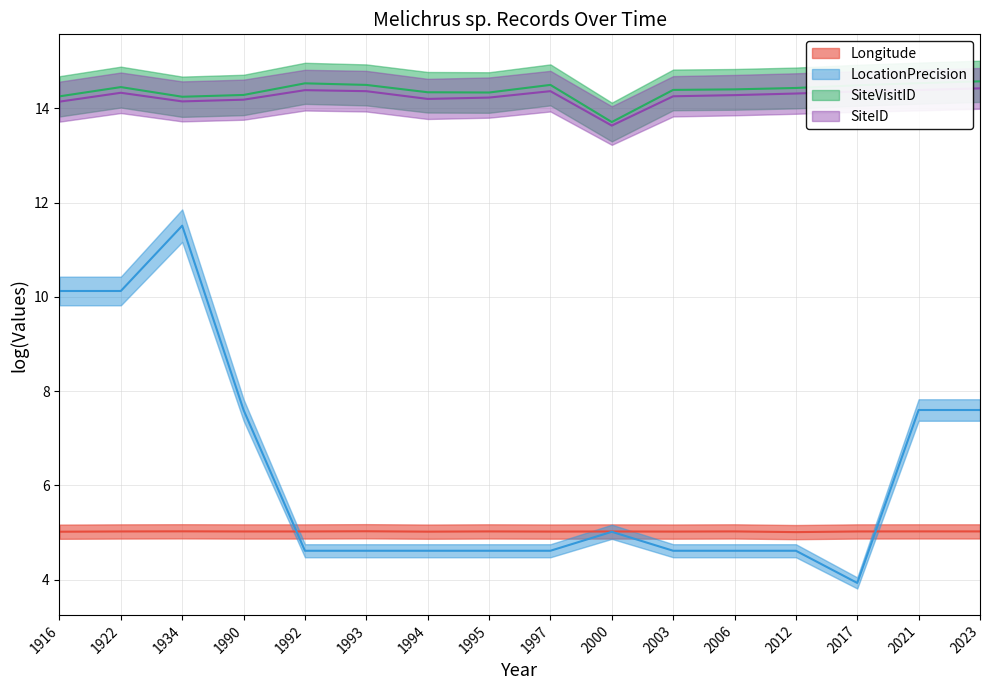

Which series has the widest spread of values?

SiteVisitID